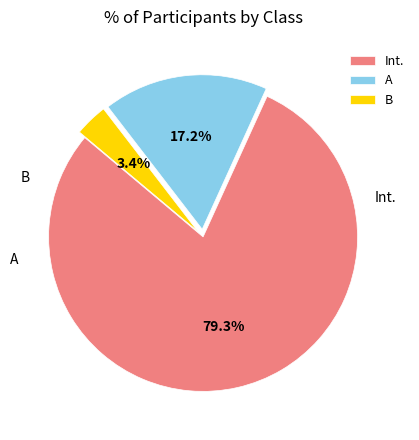

The B slice represents 3% of the pie. True or false?

True